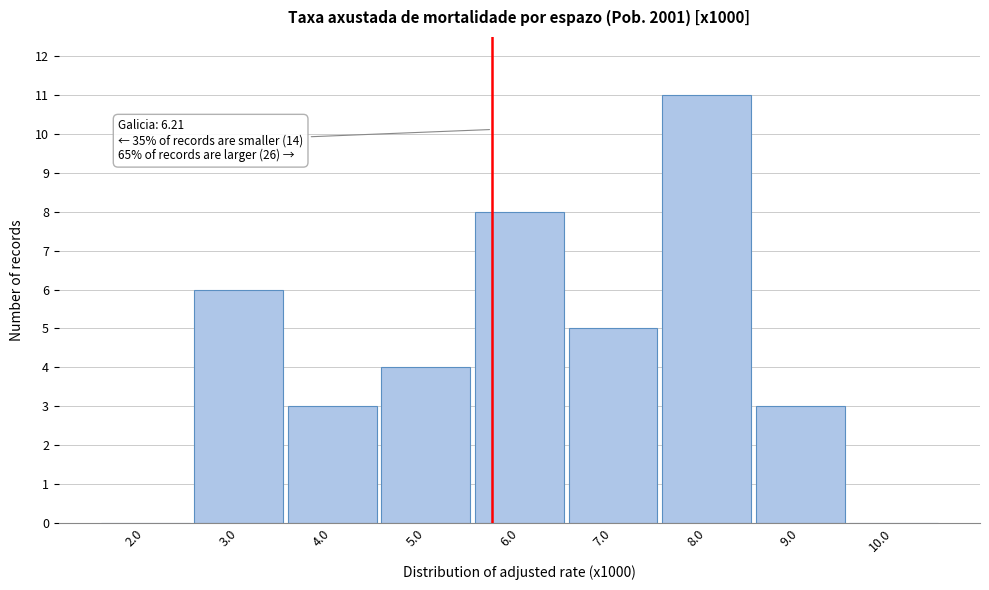

Reading left to right, extract all data points from this chart.

2.0=0	3.0=6	4.0=3	5.0=4	6.0=8	7.0=5	8.0=11	9.0=3	10.0=0